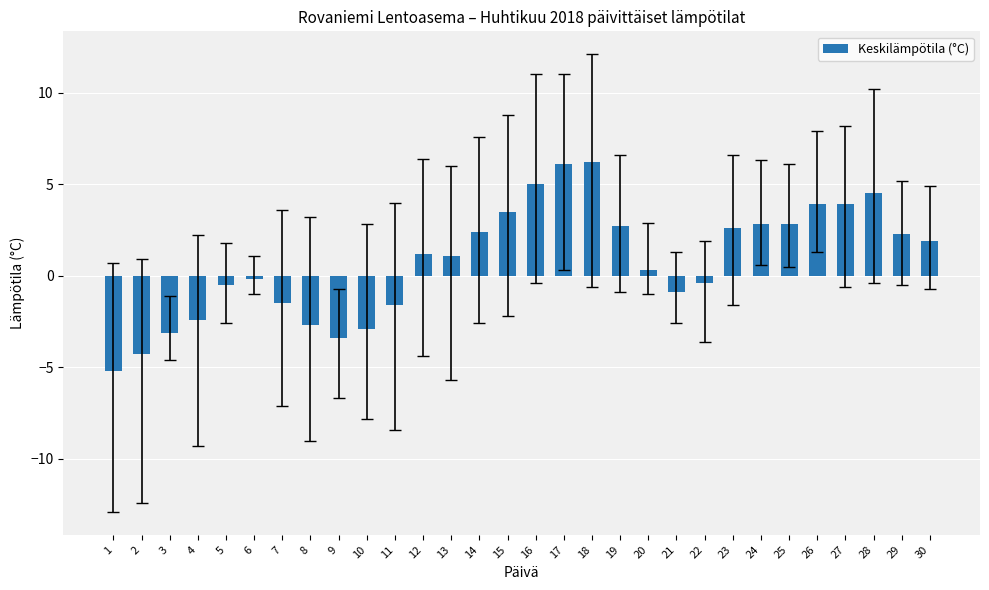

How many values are below zero?

13